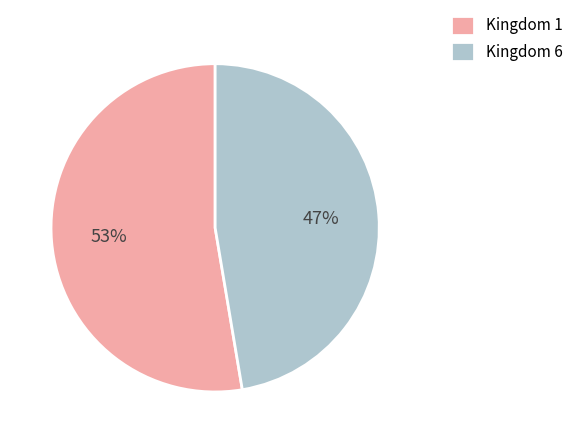

To the nearest percent, what percentage of the pie is Kingdom 1?

53%